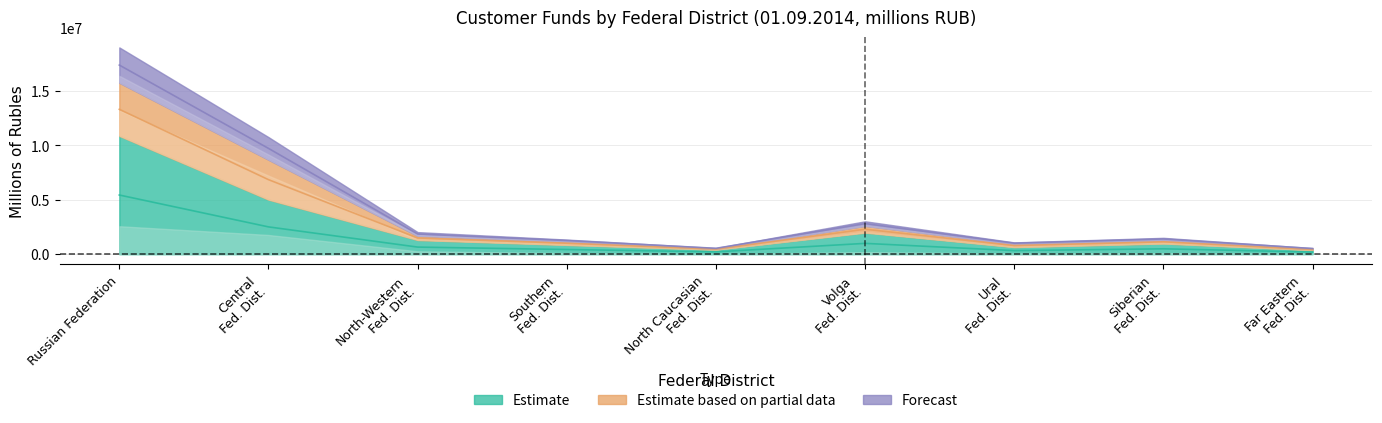

What is the minimum value shown in the chart?

190000.0